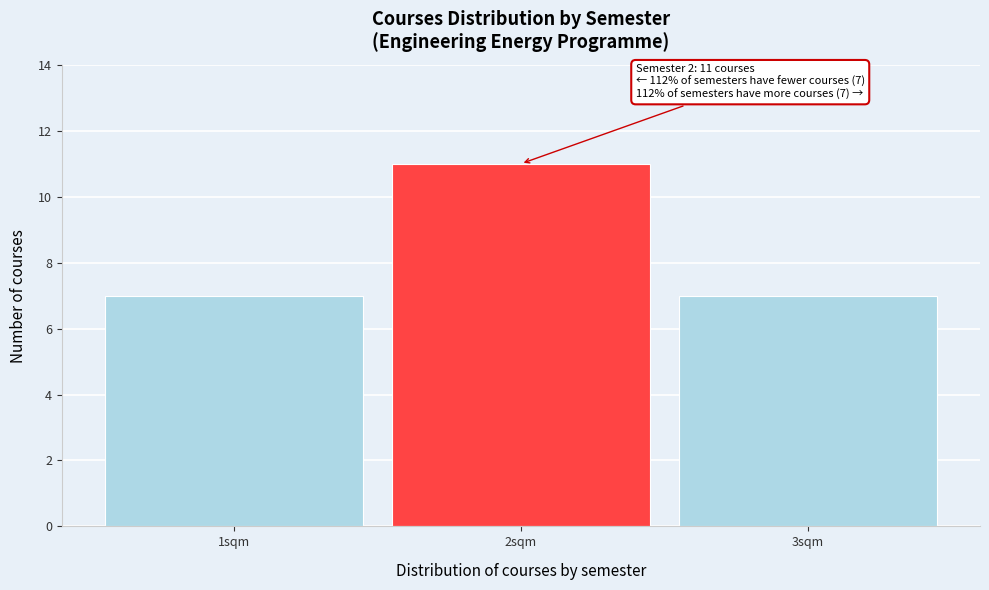

Reading right to left, extract all data points from this chart.

3sqm=7	2sqm=11	1sqm=7